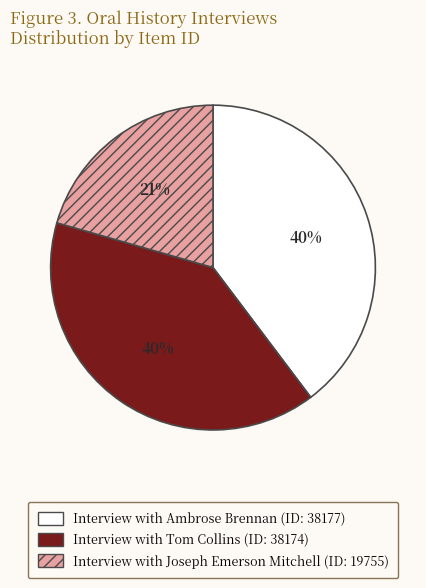

Is it true that Interview with Ambrose Brennan is 40% of the pie?

True